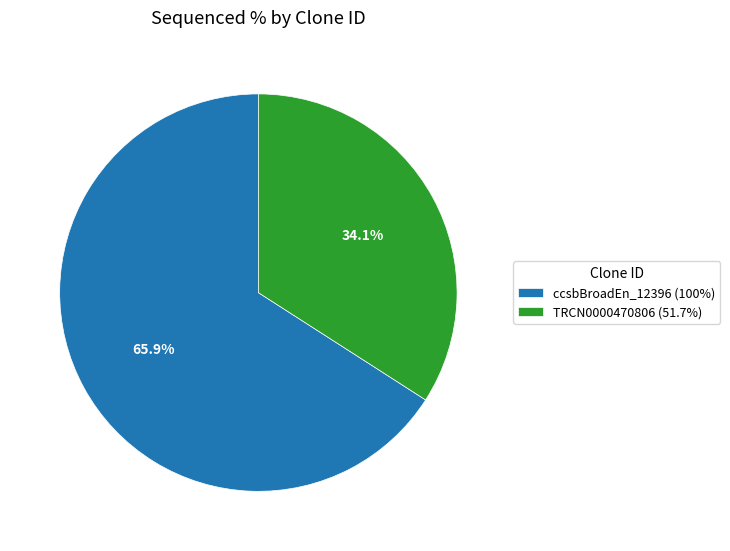

Is there a majority slice in this chart?

Yes